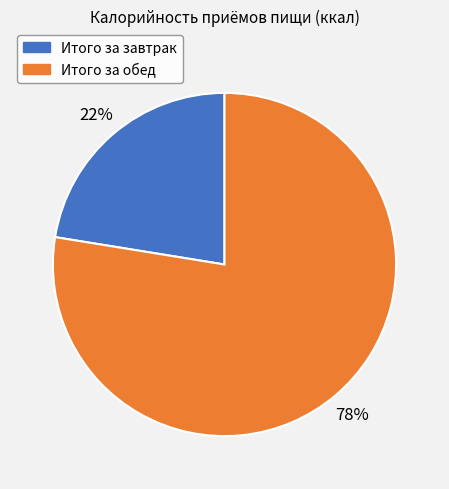

True or false: Итого за обед accounts for 78% of the total.

True